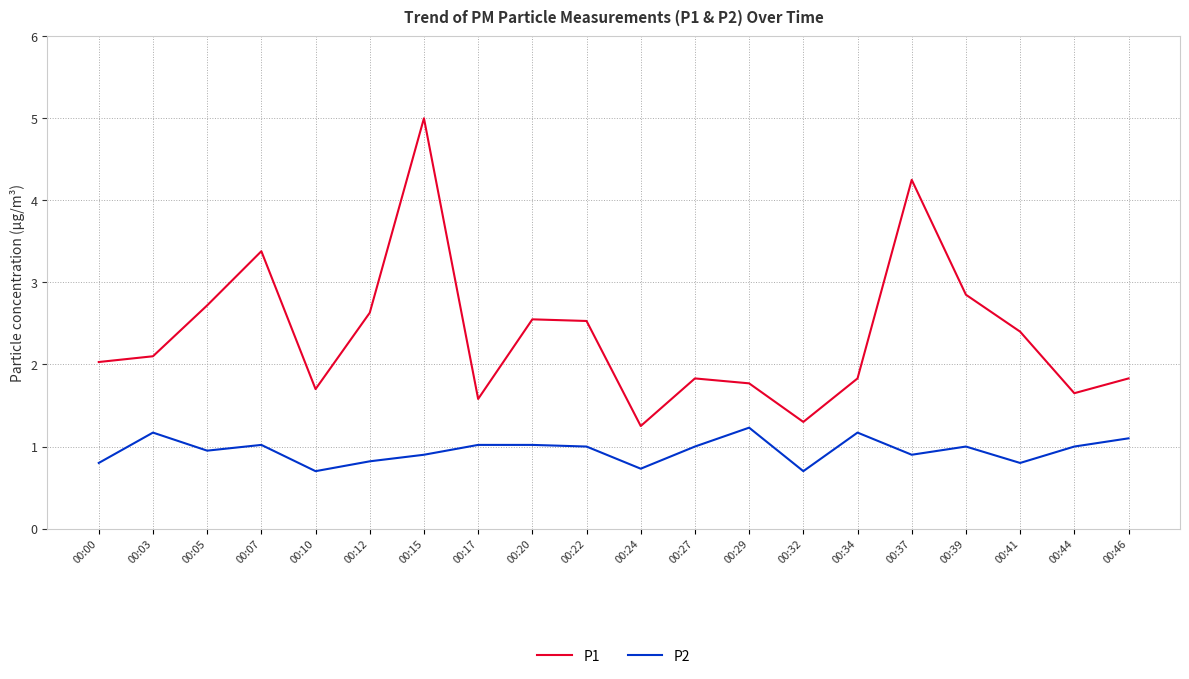

Which series has the widest spread of values?

P1